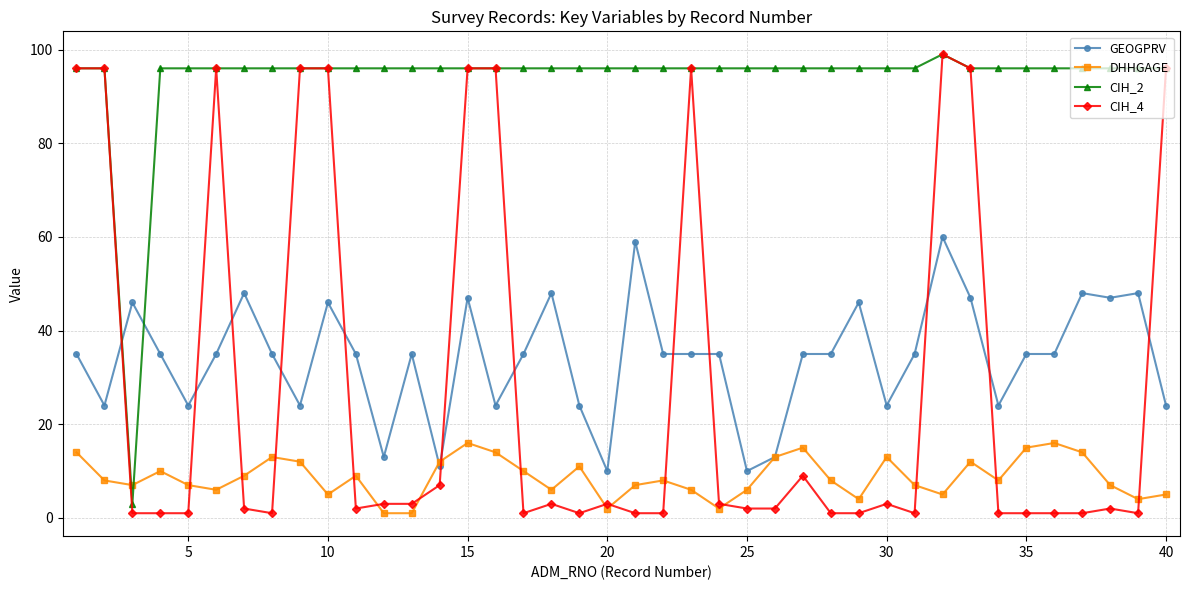

Which series ends up on top after the final intersection of GEOGPRV and CIH_4?

CIH_4